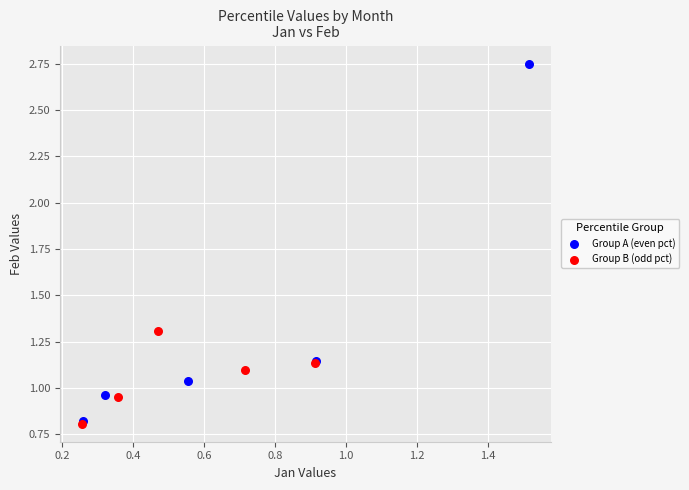

Which series reaches the maximum Y coordinate?

Group A (even pct)